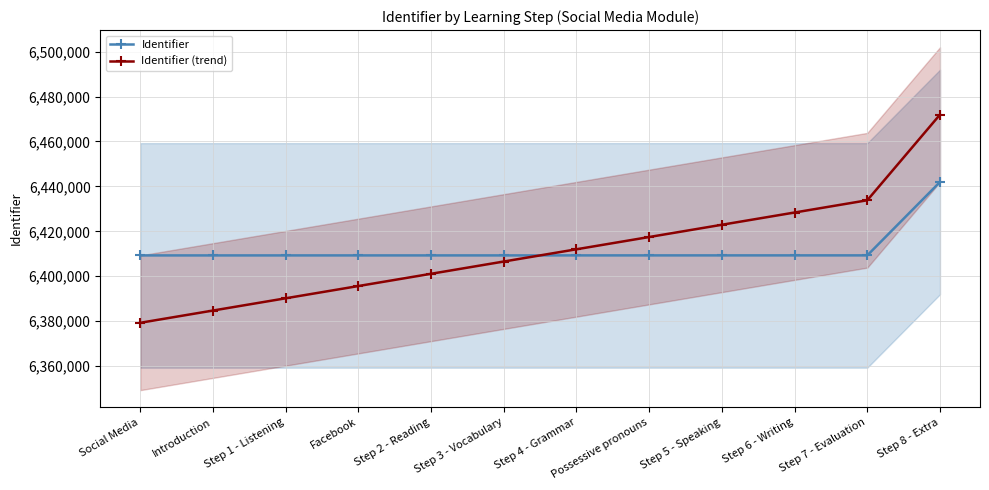

Which category has the lowest value in the Identifier (trend) series?

Social Media